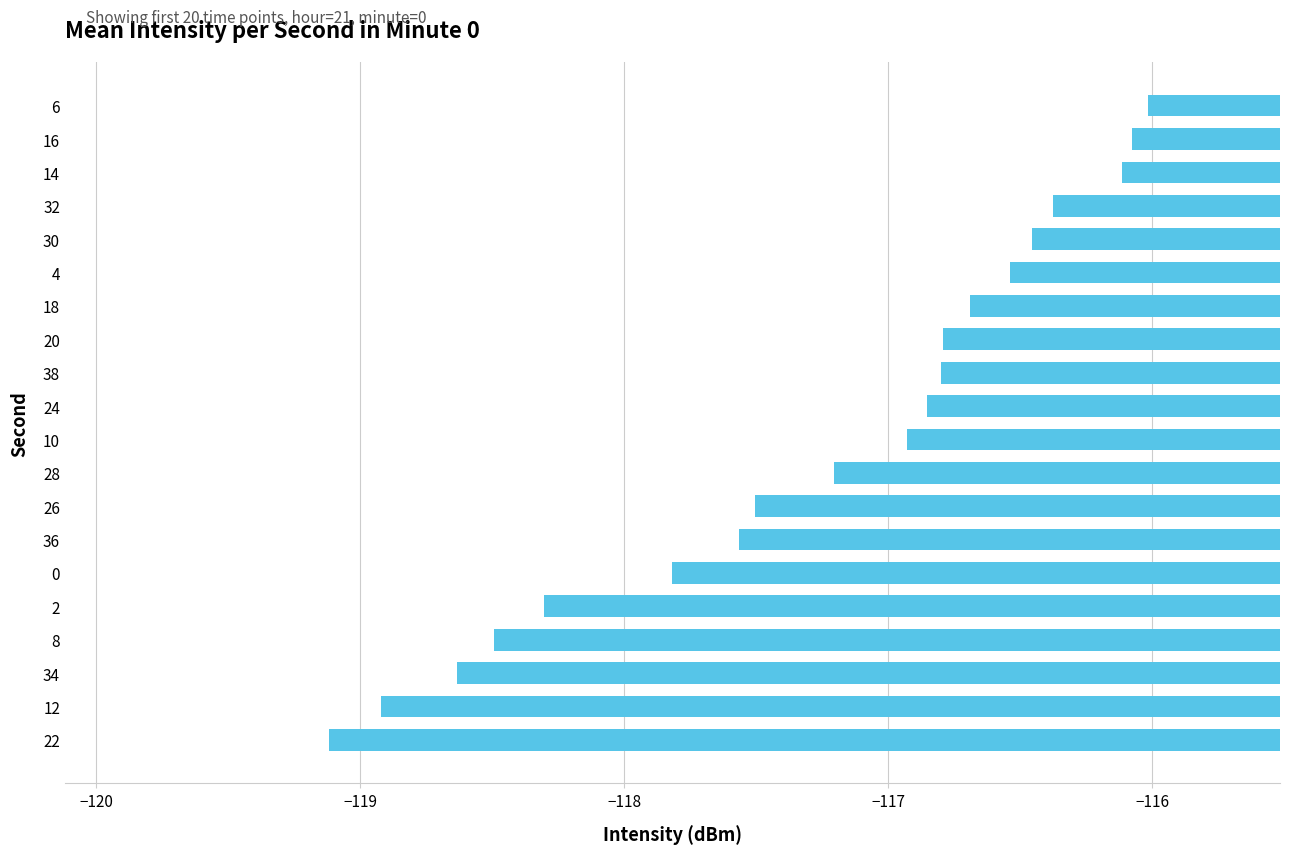

Are the bars horizontal?

Yes